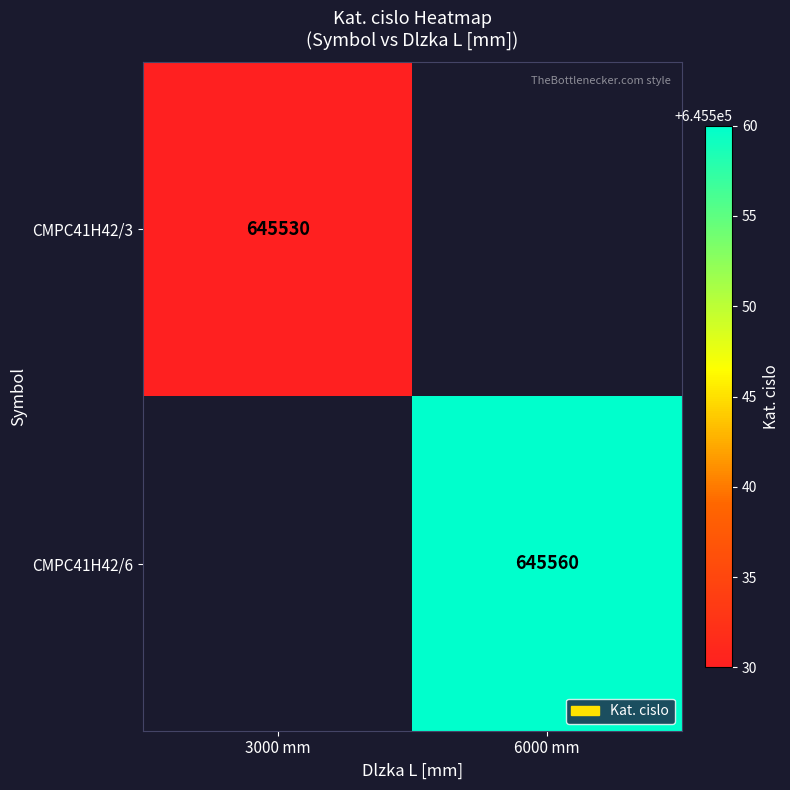

True or false: CMPC41H42/3 has a value of 965317 at 3000 mm.

False